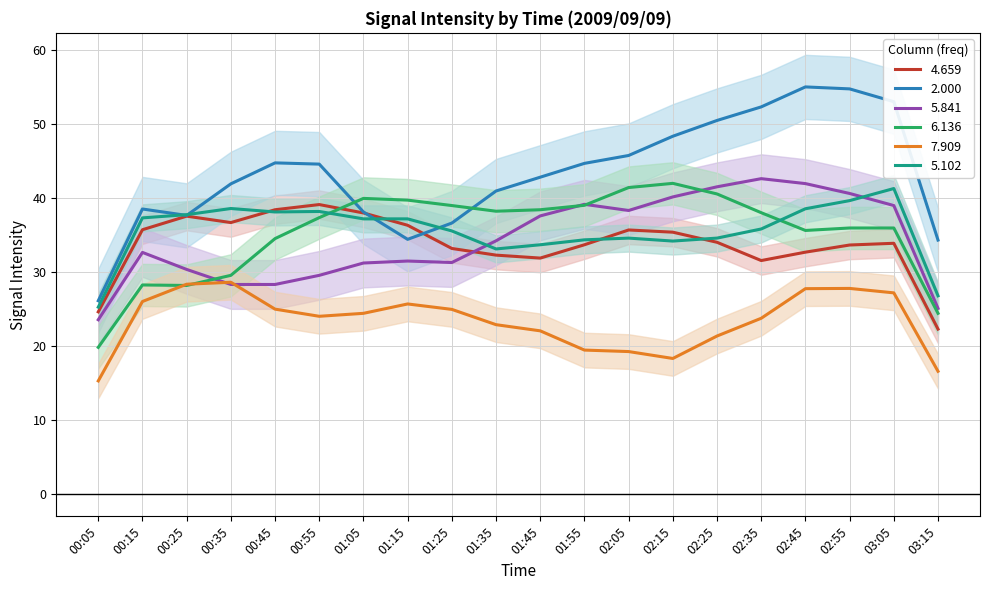

Is the value of 6.136 at 00:25 greater than the value of 5.102 at 02:45?

No